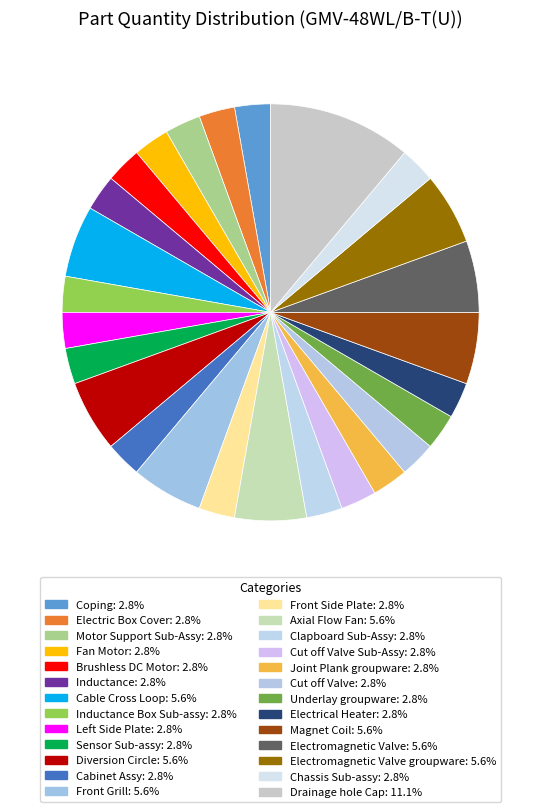

Count the number of slices in the pie.

26